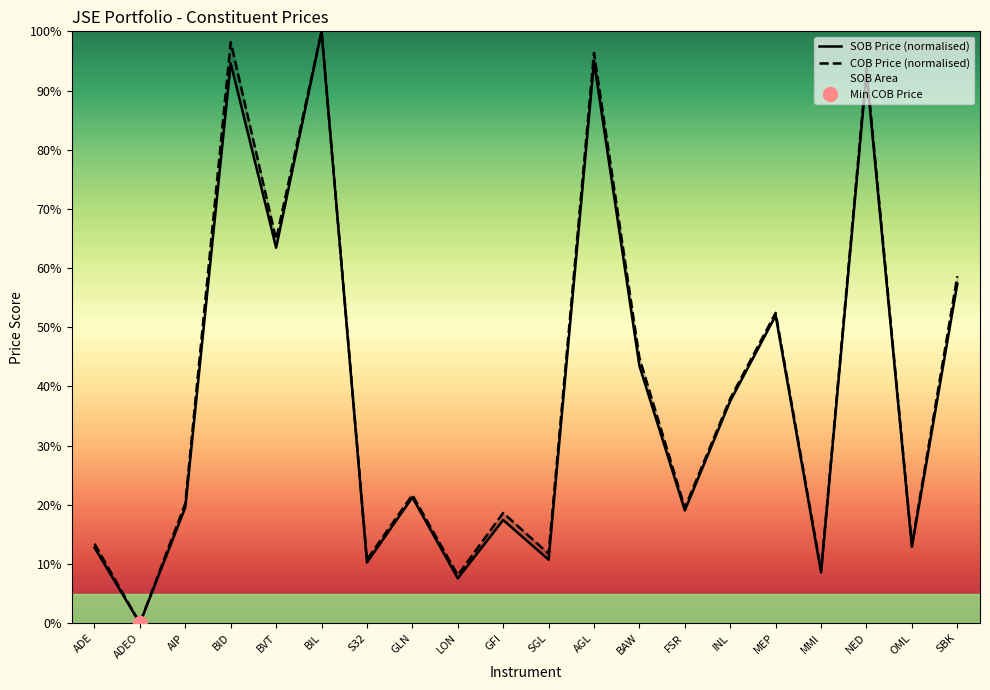

True or false: COB Price (normalised) and SOB Price (normalised) intersect in this chart.

False